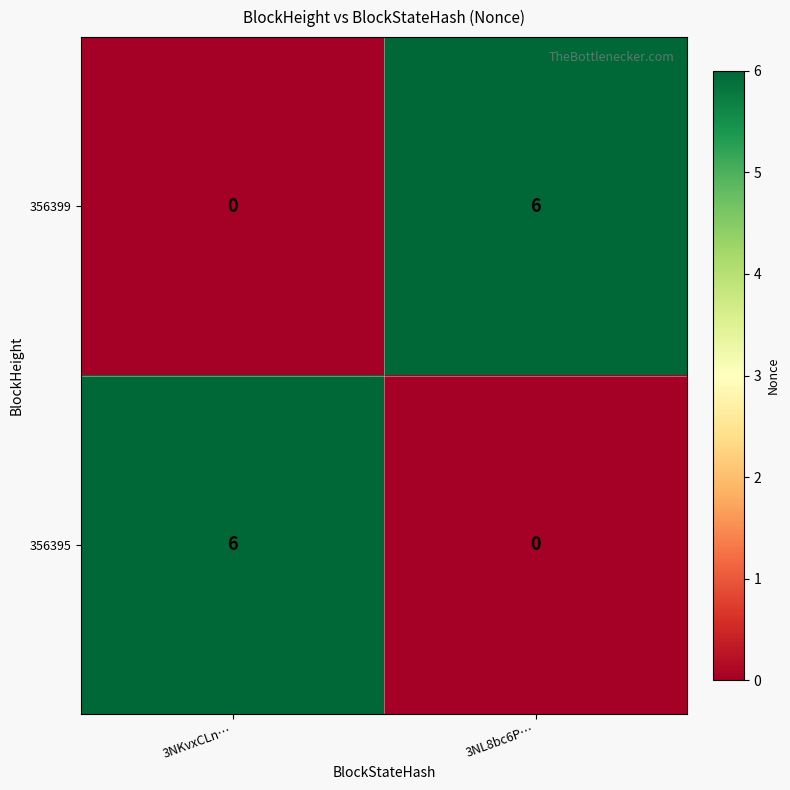

True or false: 356395 has a value of -4 at 3NL8bc6P….

False